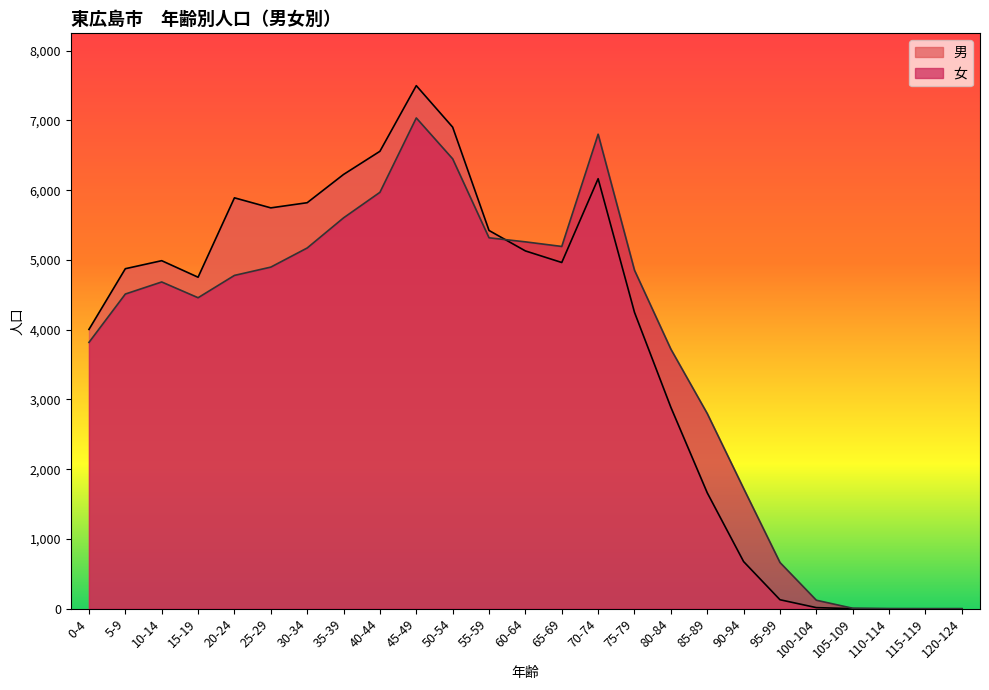

What is the value of the 男 point at the 18th from the left?

1662